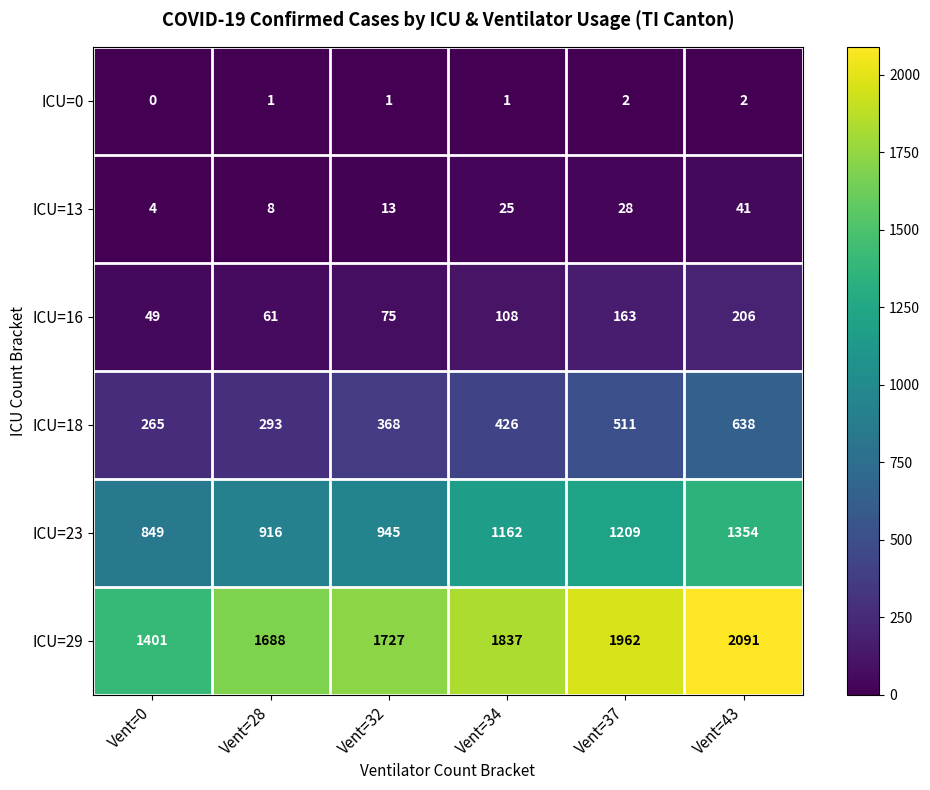

Is it true that ICU=0 equals 1 at Vent=32?

True